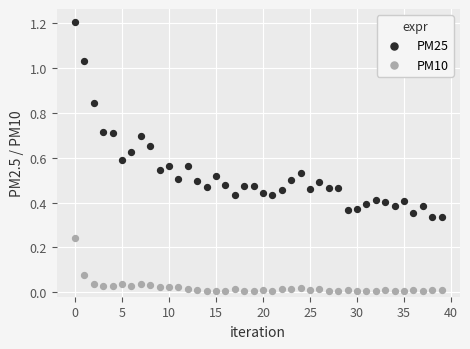

Which series has the largest Y range (max minus min)?

PM25